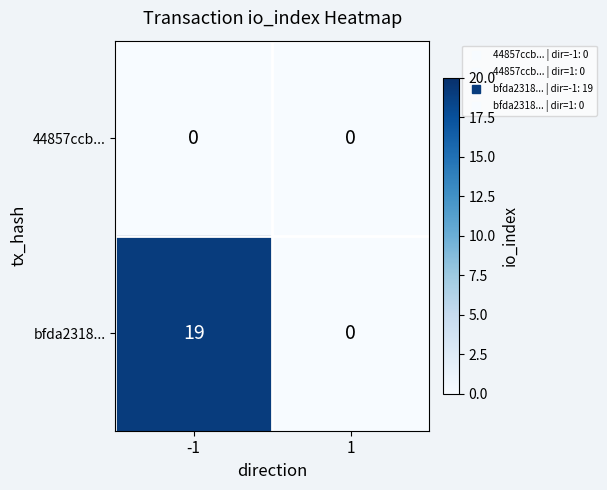

Reading left to right, what are all the values shown in this chart?

44857ccb...: -1=0	1=0
bfda2318...: -1=19	1=0